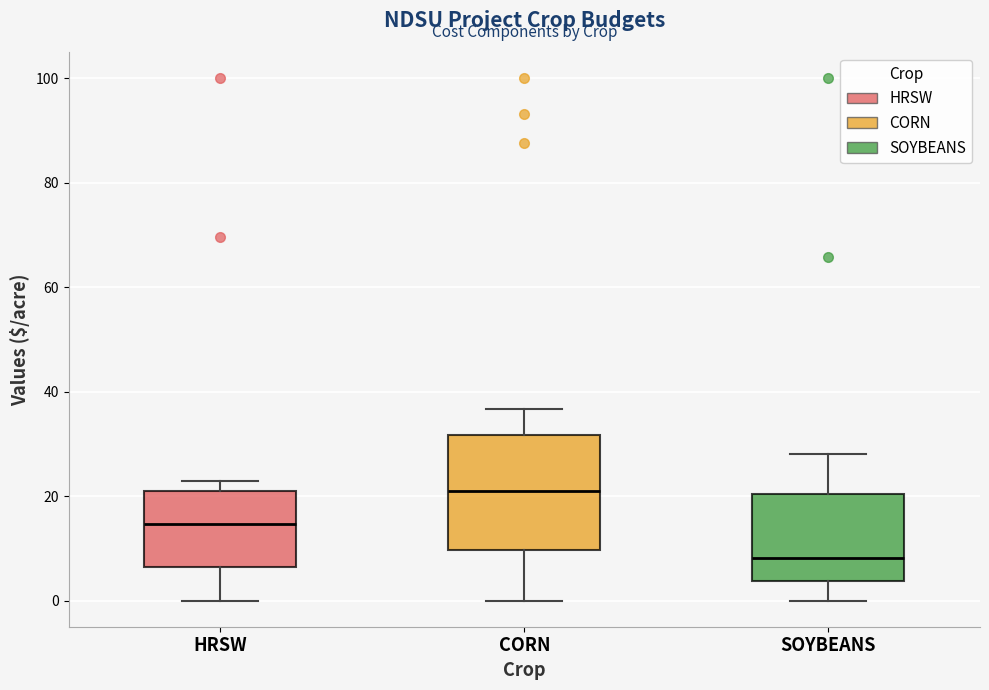

Which box has the highest median line?

CORN